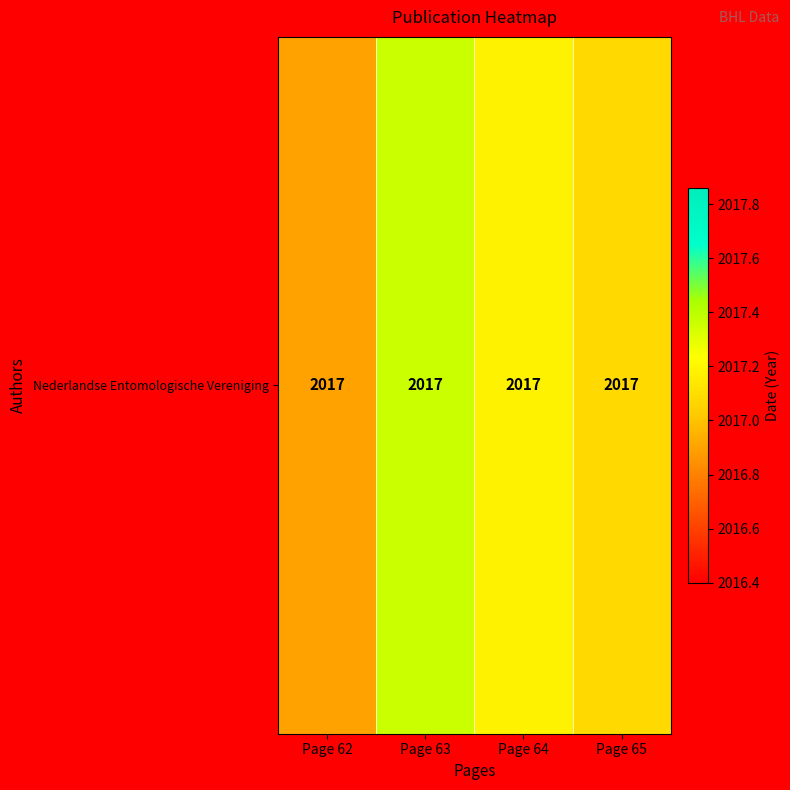

List the labels in order of value, largest first.

Page 63, Page 64, Page 65, Page 62